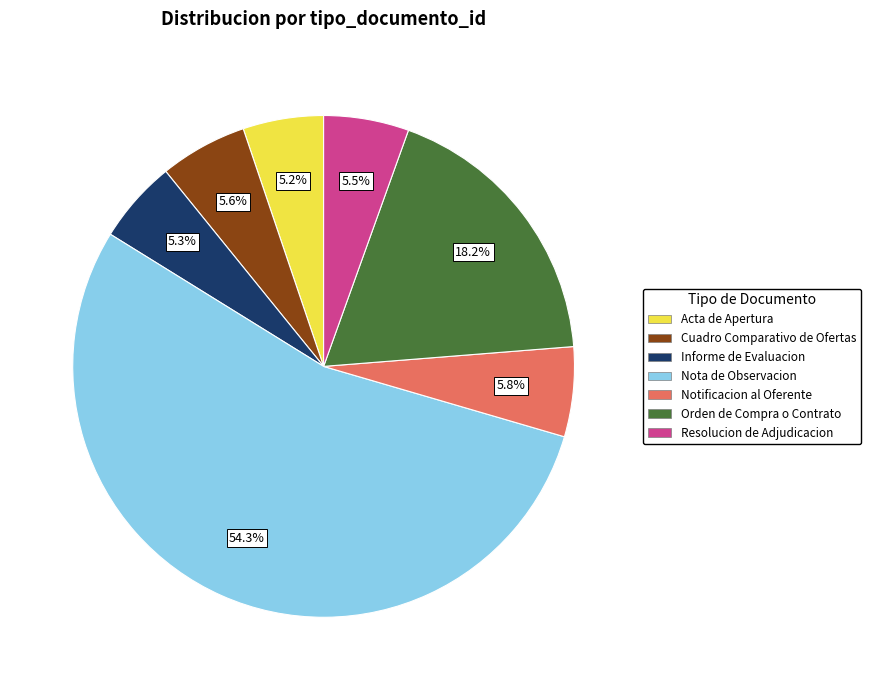

True or false: Notificacion al Oferente accounts for 6% of the total.

True